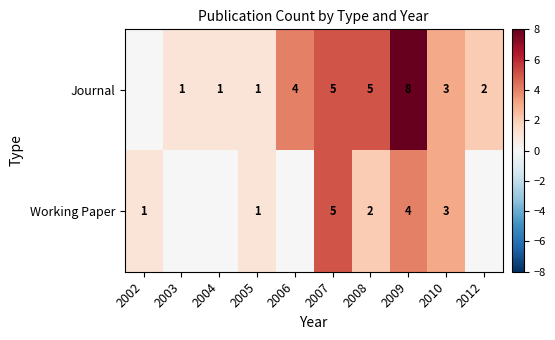

True or false: Journal has a value of 3 at 2007.

False